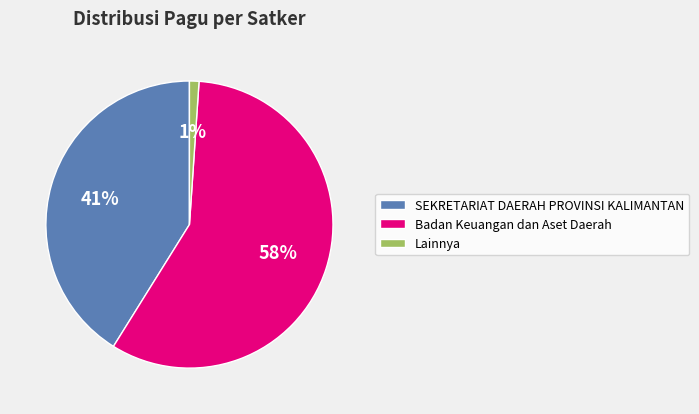

Which category has the smallest portion of the pie?

Lainnya